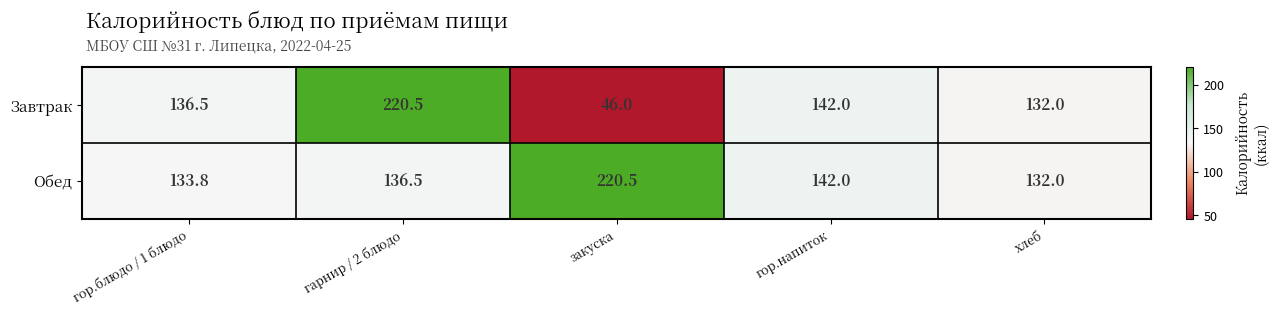

The value of Обед at закуска is 220.5. True or false?

True